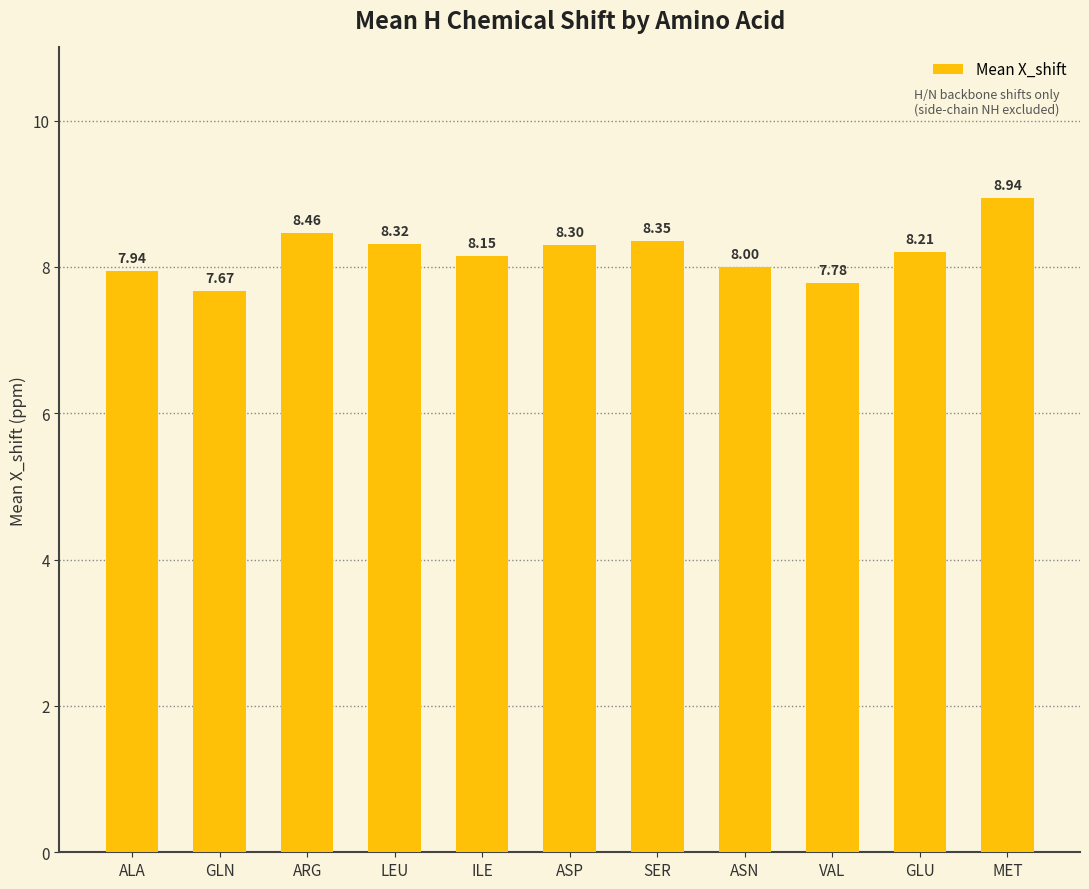

What is the sum of the values at MET and LEU?

17.3